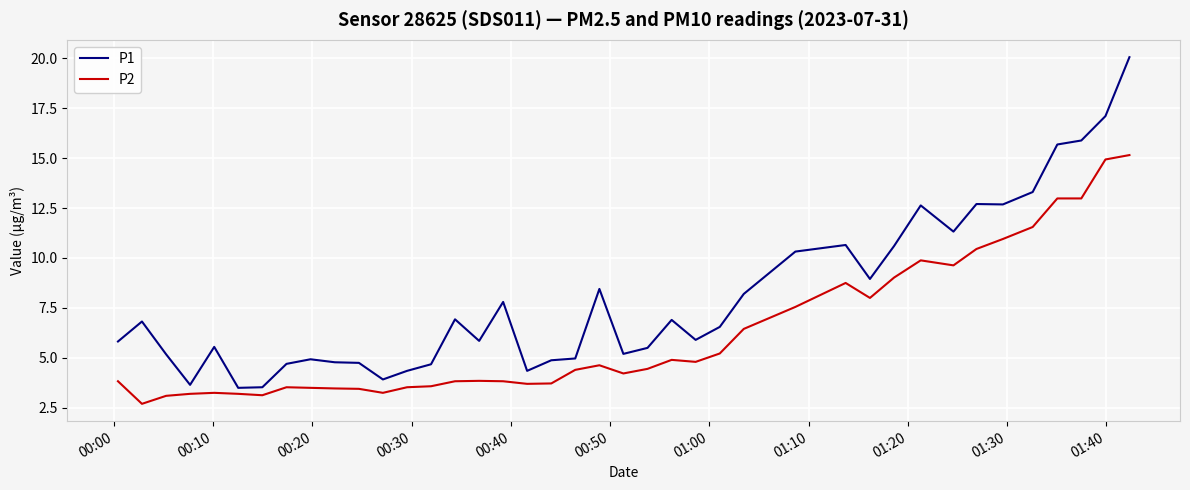

What is the minimum value for P2?

2.7